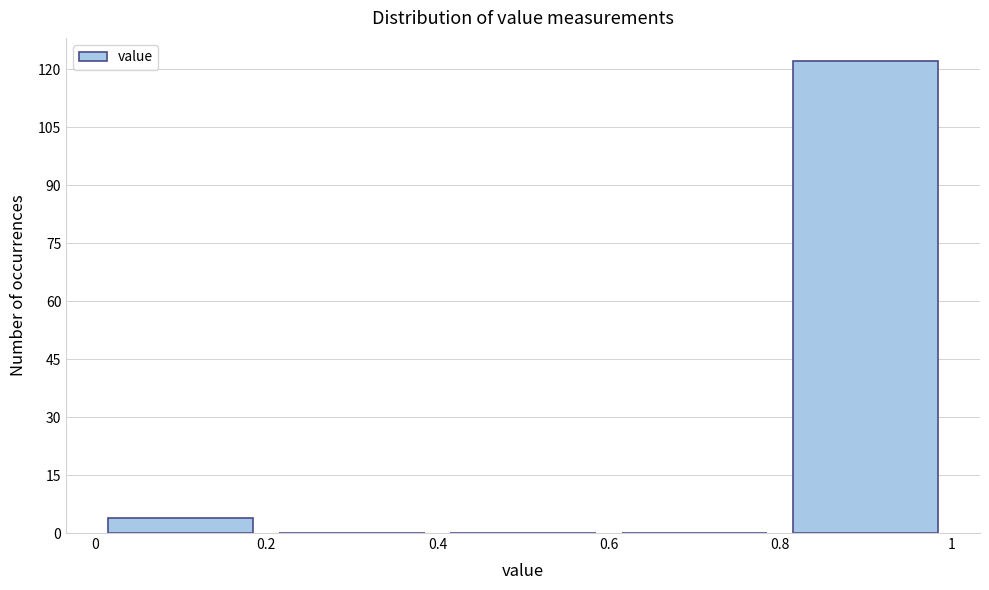

Over which range of the x-axis is the bar tallest?

0.8 to 1